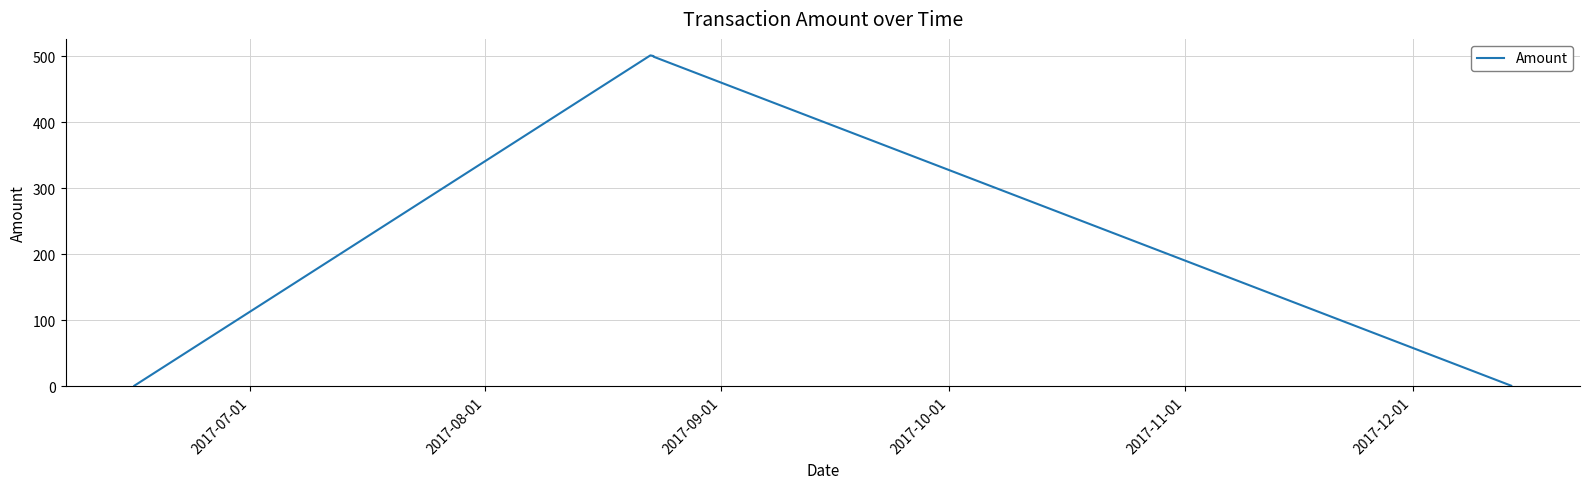

What is the sum of all values?

2003